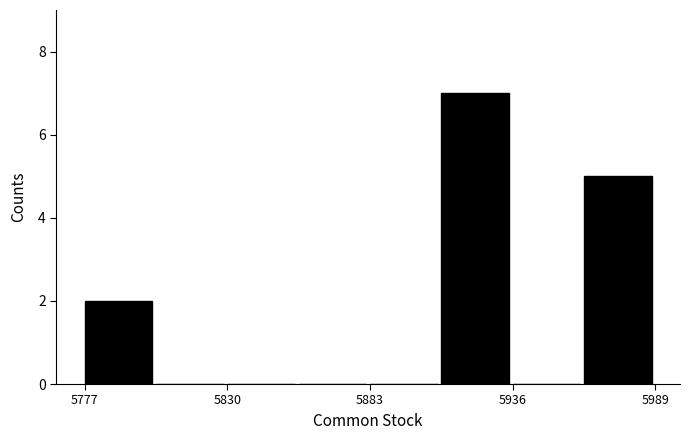

Around what value on the x-axis is the tallest bar? Give the approximate position of its centre, as read against the axis.

5920